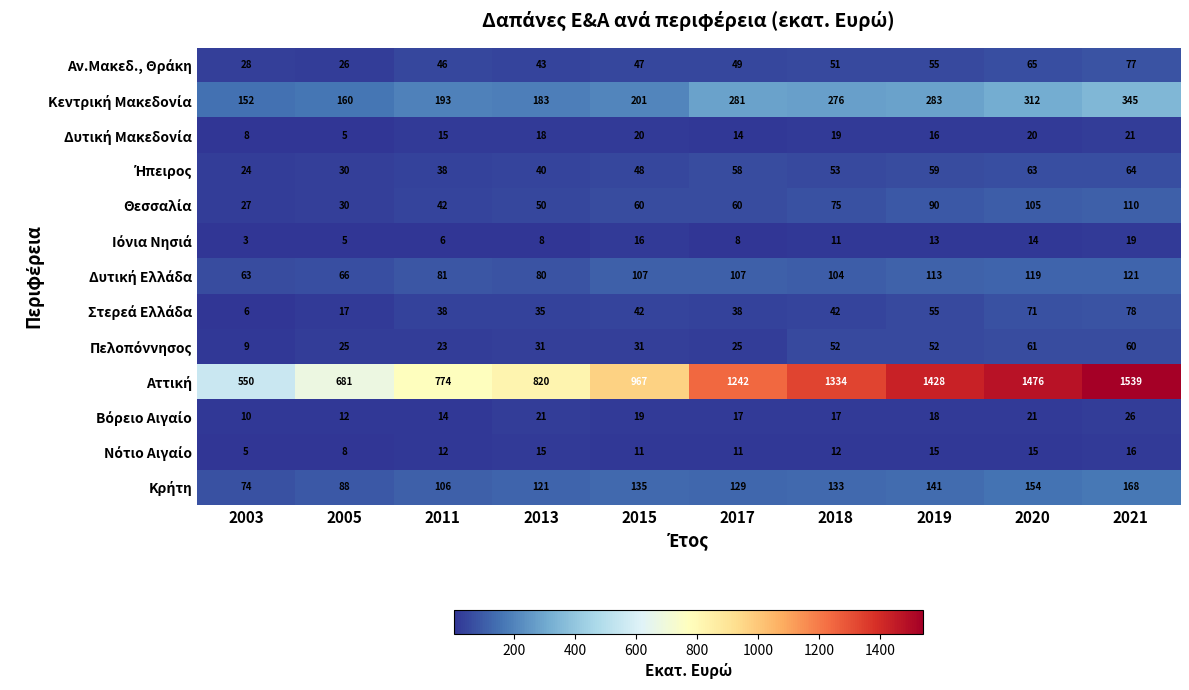

Which label corresponds to the largest value in the chart?

2021